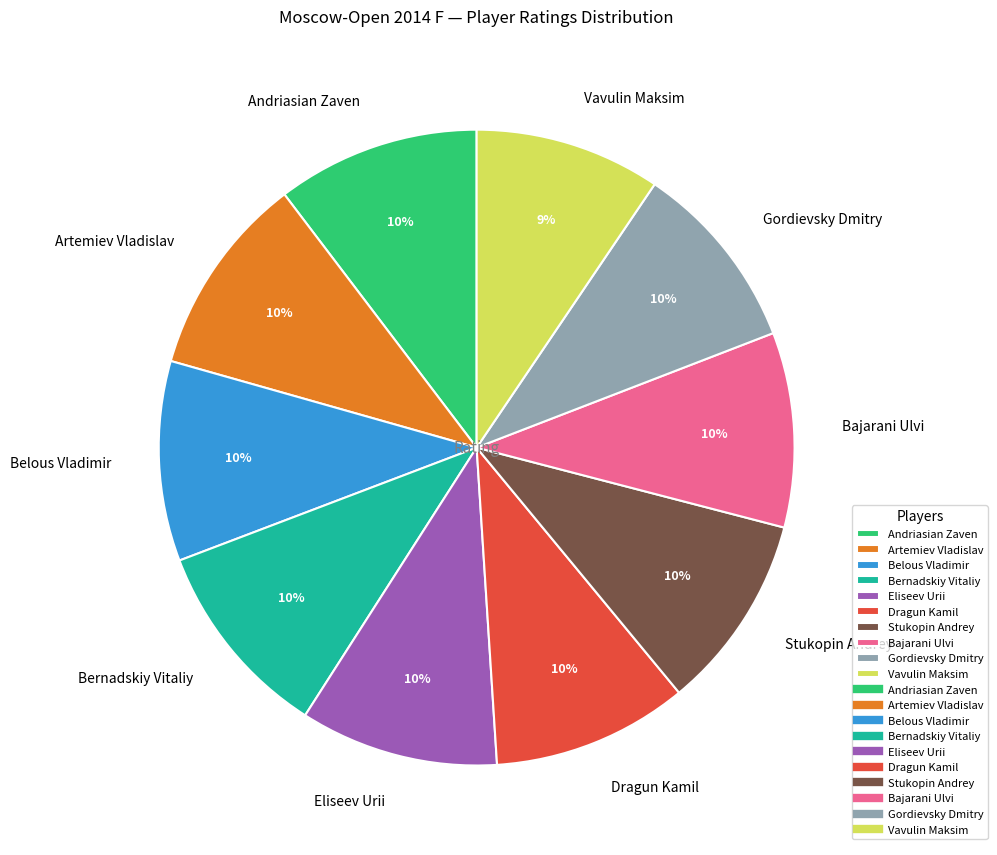

Is the sum of Andriasian Zaven and Belous Vladimir greater than half?

No